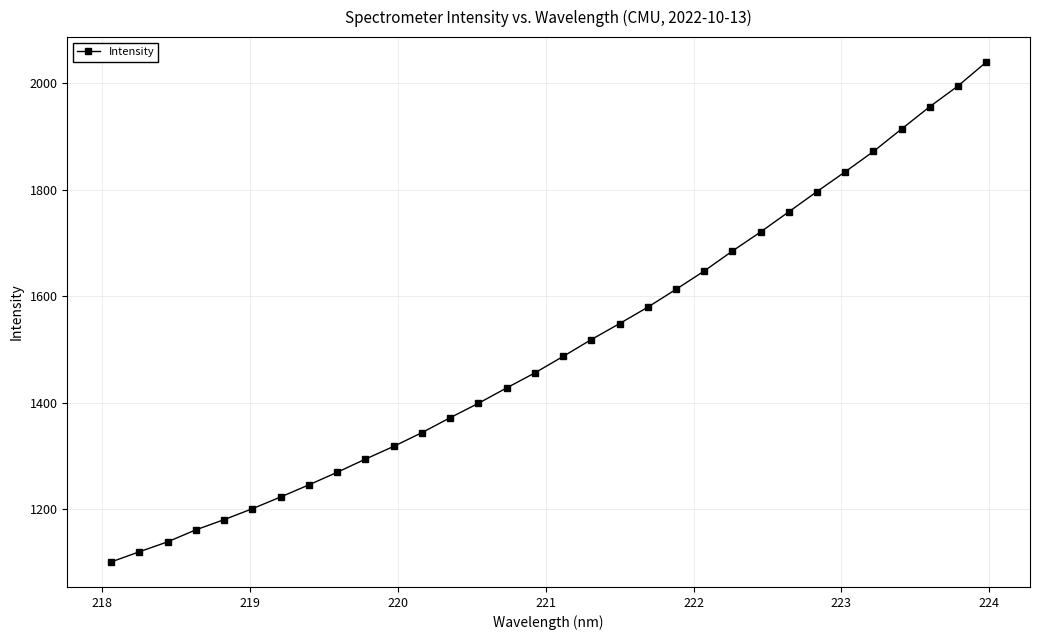

True or false: the data has more than 2 interior local peaks.

False